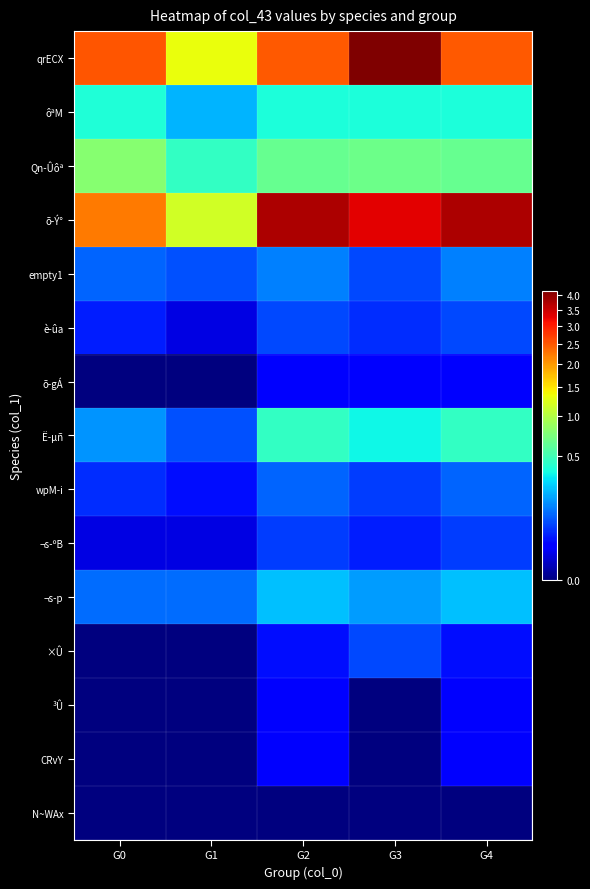

Reading right to left, extract all data points from this chart.

qrECX: G4=2.5	G3=4.2	G2=2.5	G1=1.3	G0=2.5
ôªM: G4=0.4	G3=0.4	G2=0.4	G1=0.2	G0=0.4
Qn-Ûôª: G4=0.7	G3=0.7	G2=0.7	G1=0.5	G0=0.8
õ-Ý°: G4=3.8	G3=3.3	G2=3.8	G1=1.2	G0=2.2
empty1: G4=0.1	G3=0.1	G2=0.1	G1=0.1	G0=0.1
è-ûa: G4=0.1	G3=0.1	G2=0.1	G1=0.0	G0=0.0
õ-gÁ: G4=0.0	G3=0.0	G2=0.0	G1=0.0	G0=0.0
Ë-µñ: G4=0.5	G3=0.3	G2=0.5	G1=0.1	G0=0.2
wpM-i: G4=0.1	G3=0.1	G2=0.1	G1=0.0	G0=0.1
¬s-ºB: G4=0.1	G3=0.0	G2=0.1	G1=0.0	G0=0.0
¬s-p: G4=0.2	G3=0.2	G2=0.2	G1=0.1	G0=0.1
×Û: G4=0.0	G3=0.1	G2=0.0	G1=0.0	G0=0.0
³Û: G4=0.0	G3=0.0	G2=0.0	G1=0.0	G0=0.0
CRvY: G4=0.0	G3=0.0	G2=0.0	G1=0.0	G0=0.0
N~WAx: G4=0.0	G3=0.0	G2=0.0	G1=0.0	G0=0.0